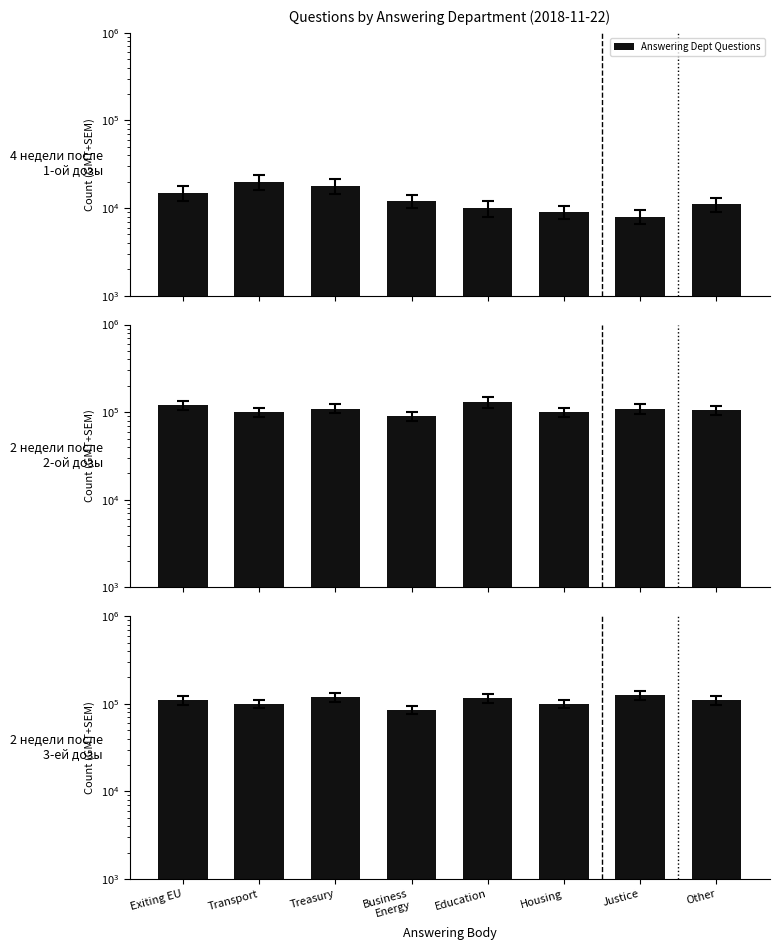

True or false: the data shows 172827 at Justice.

False